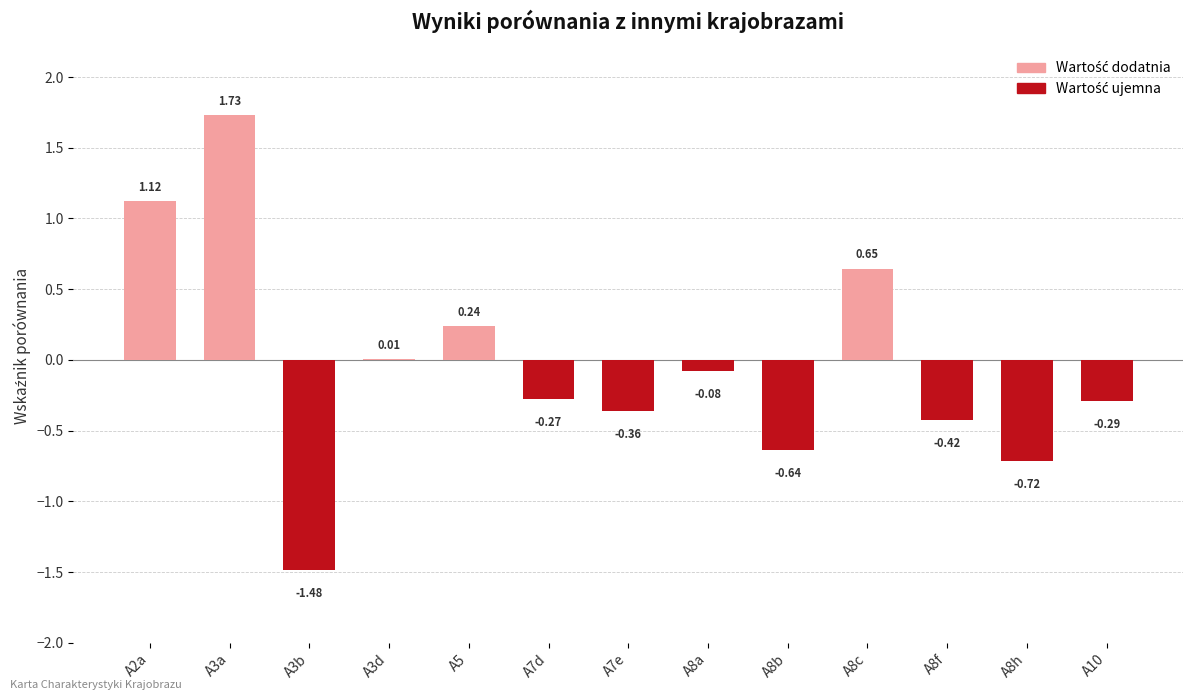

How many values are above zero?

5